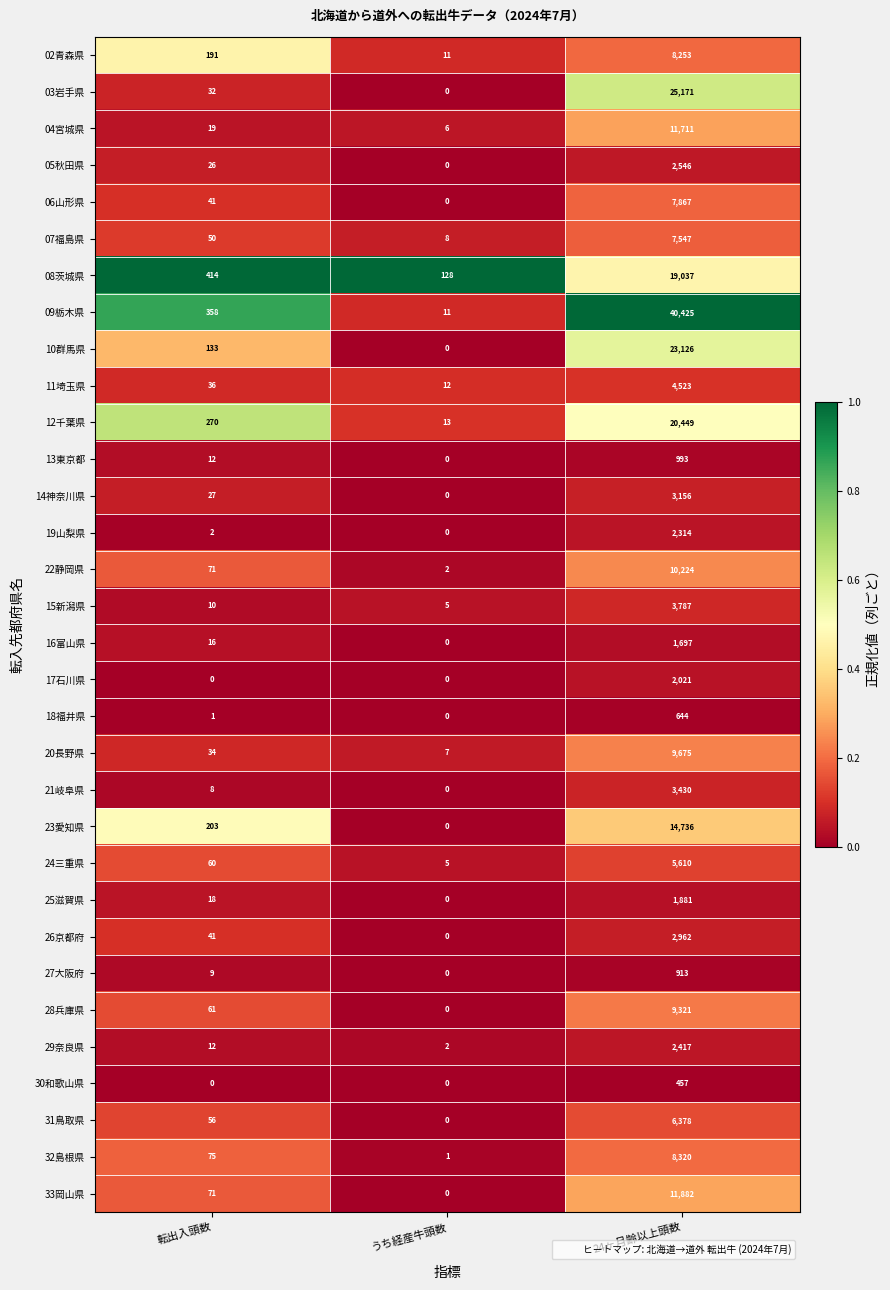

What is the difference between the maximum and minimum values in the 05秋田県 series?

2546